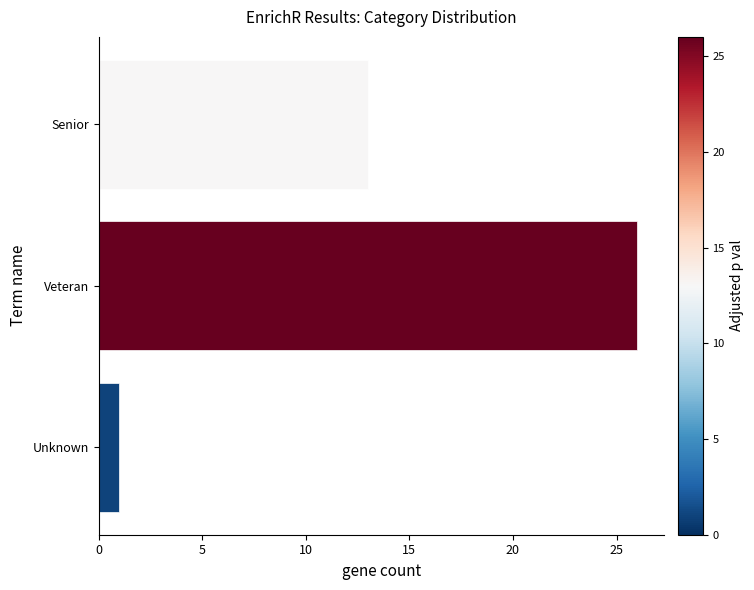

Which has a higher value, Senior or Unknown?

Senior